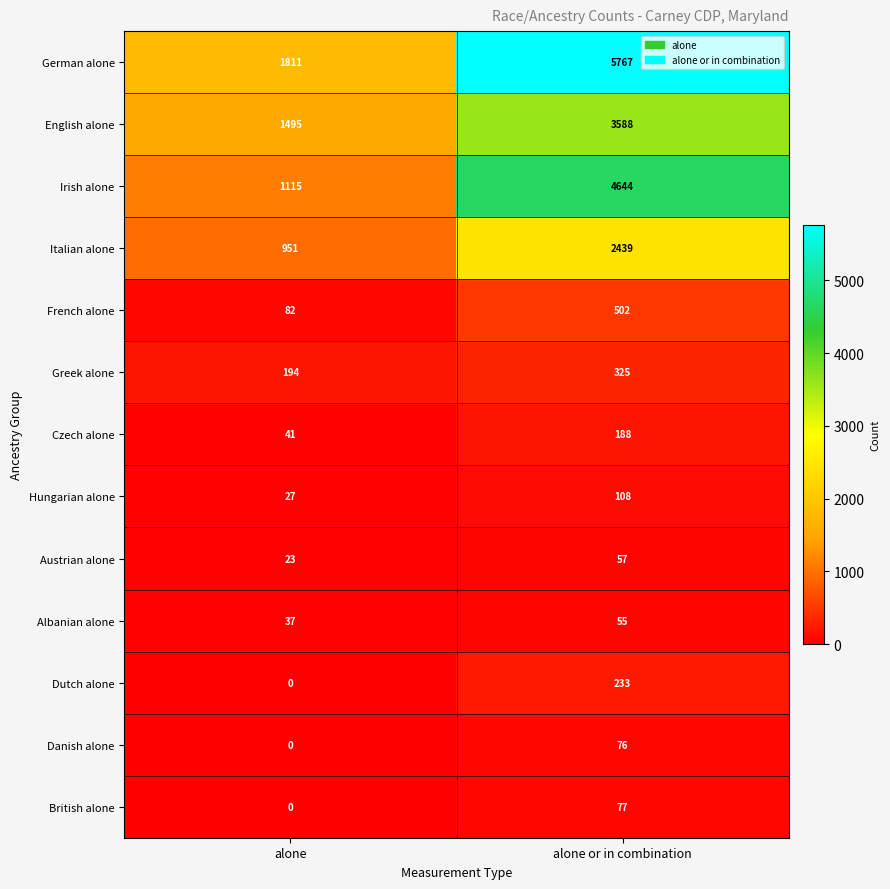

Which label corresponds to the smallest value in the chart?

alone